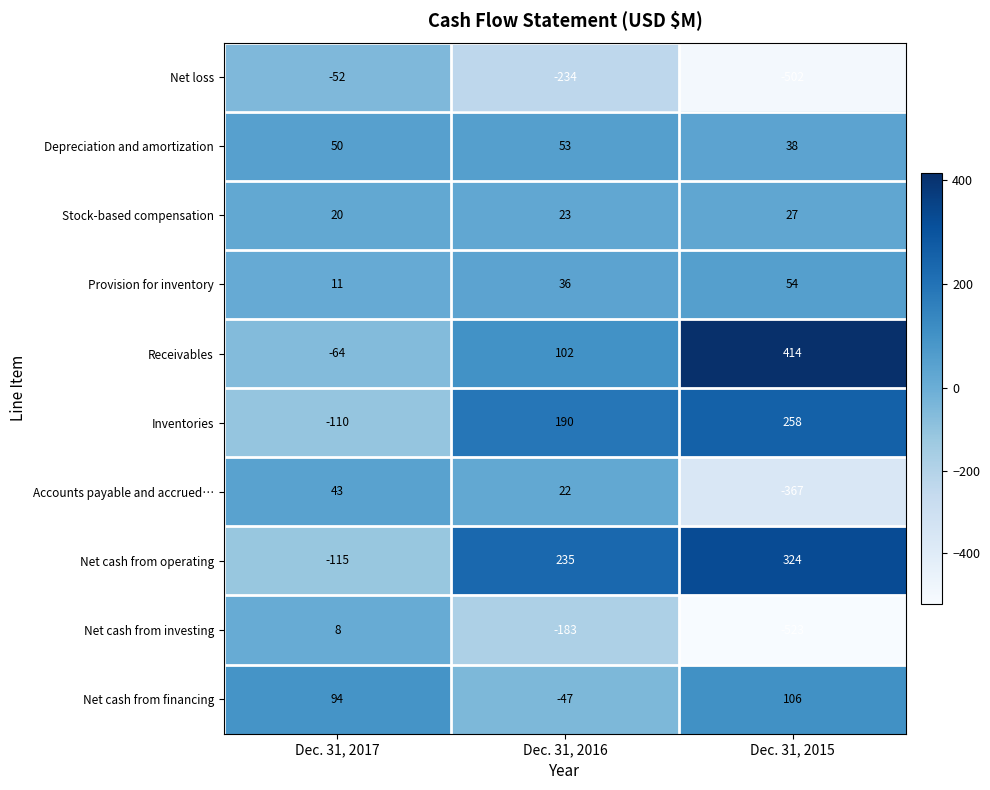

At Dec. 31, 2017, list the series in order from largest to smallest.

Net cash from financing, Depreciation and amortization, Accounts payable and accrued…, Stock-based compensation, Provision for inventory, Net cash from investing, Net loss, Receivables, Inventories, Net cash from operating